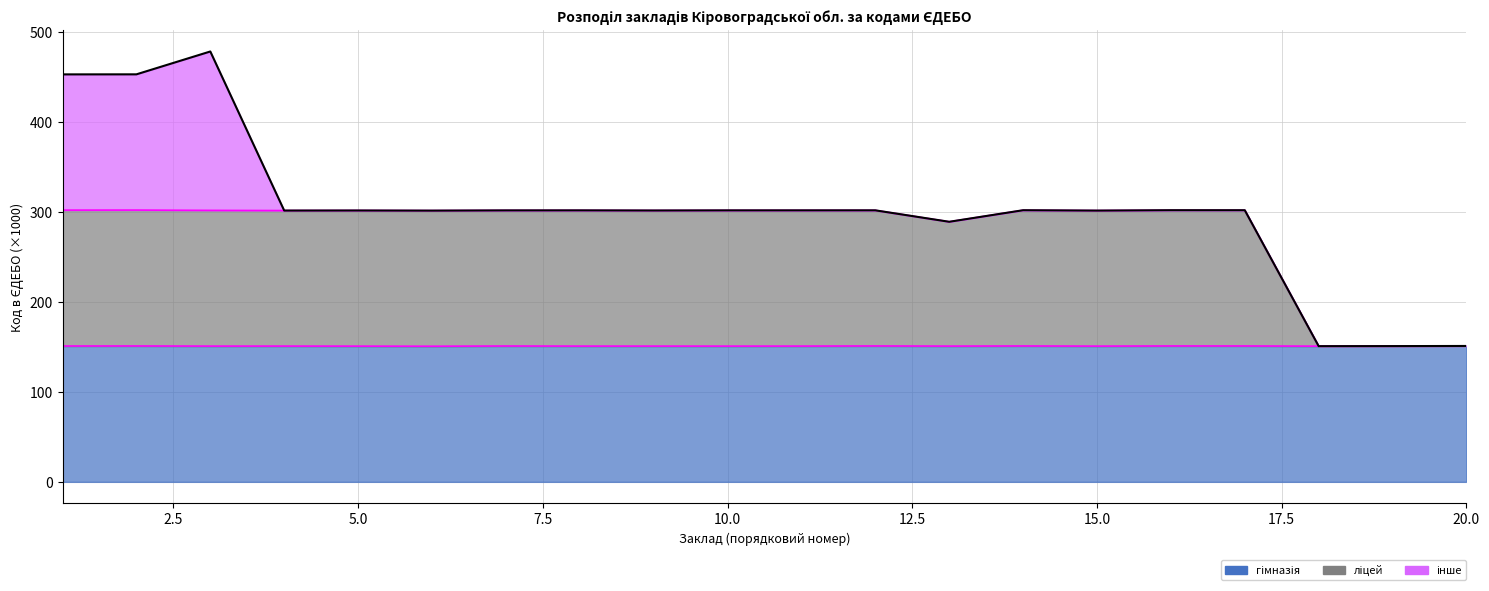

How many interior local peaks does the ліцей series have?

6